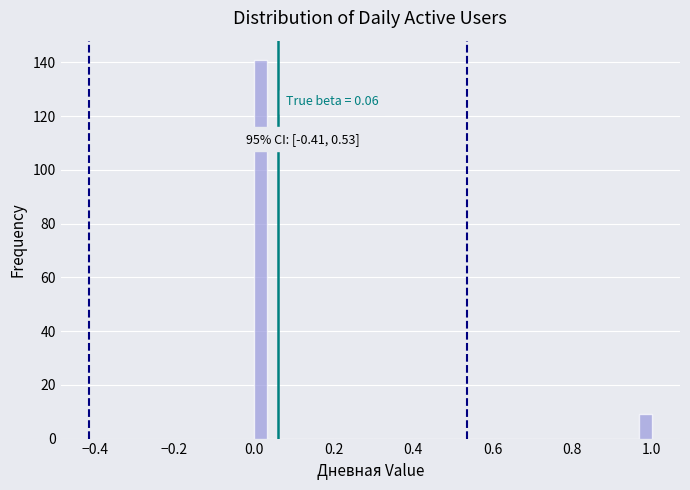

Around what value on the x-axis is the tallest bar? Give the approximate position of its centre, as read against the axis.

0.02